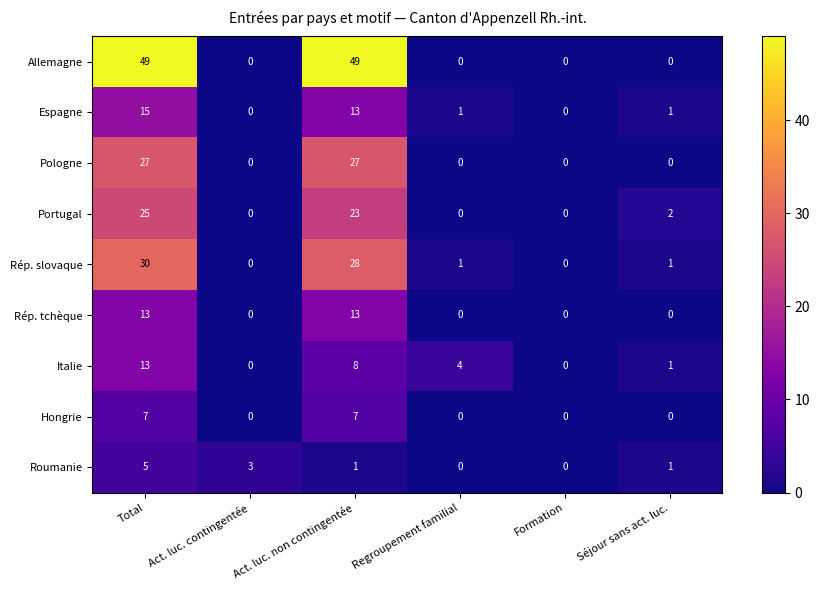

Which series has the largest total across all categories?

Allemagne